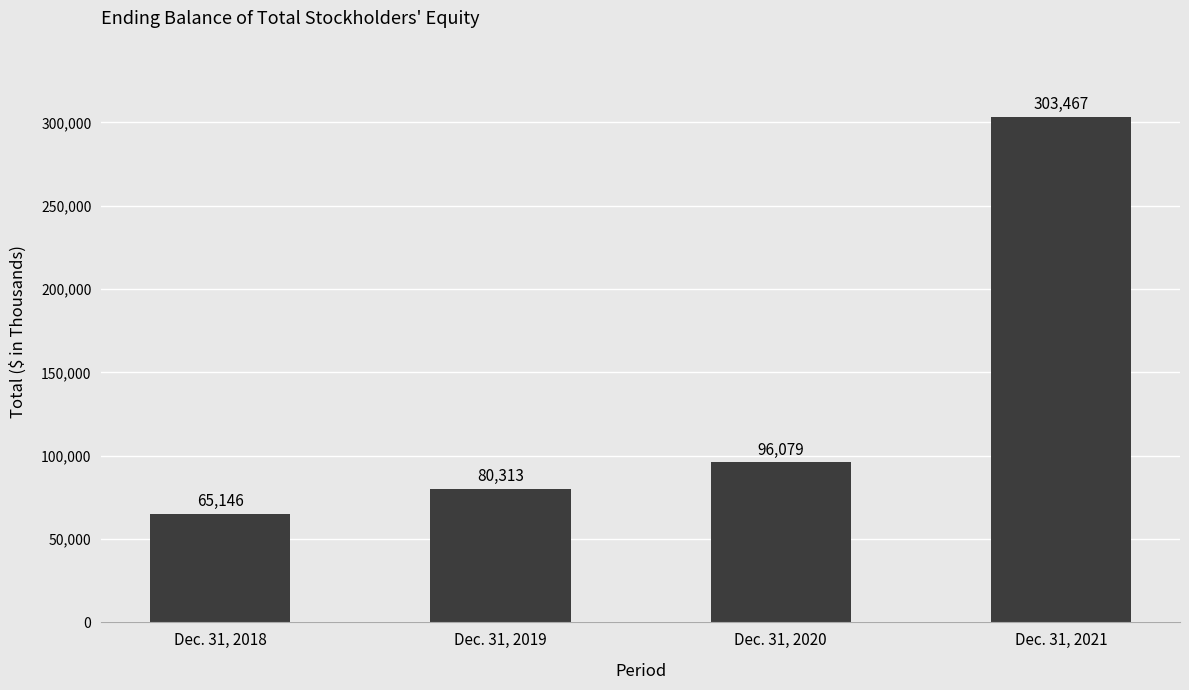

Reading left to right, extract all data points from this chart.

Dec. 31, 2018=65146	Dec. 31, 2019=80313	Dec. 31, 2020=96079	Dec. 31, 2021=303467